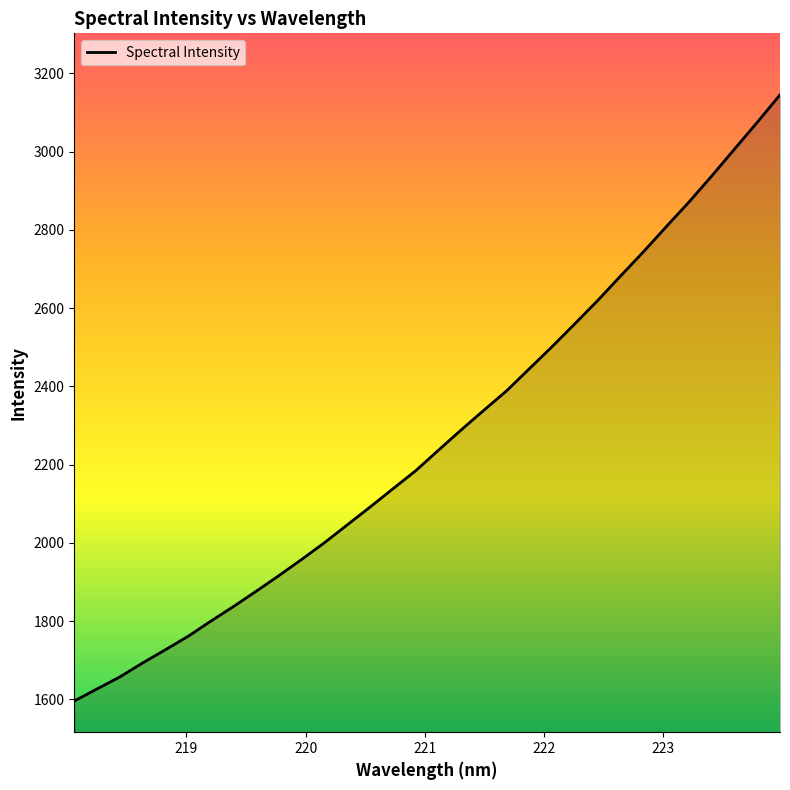

What is the greatest value displayed?

3144.9